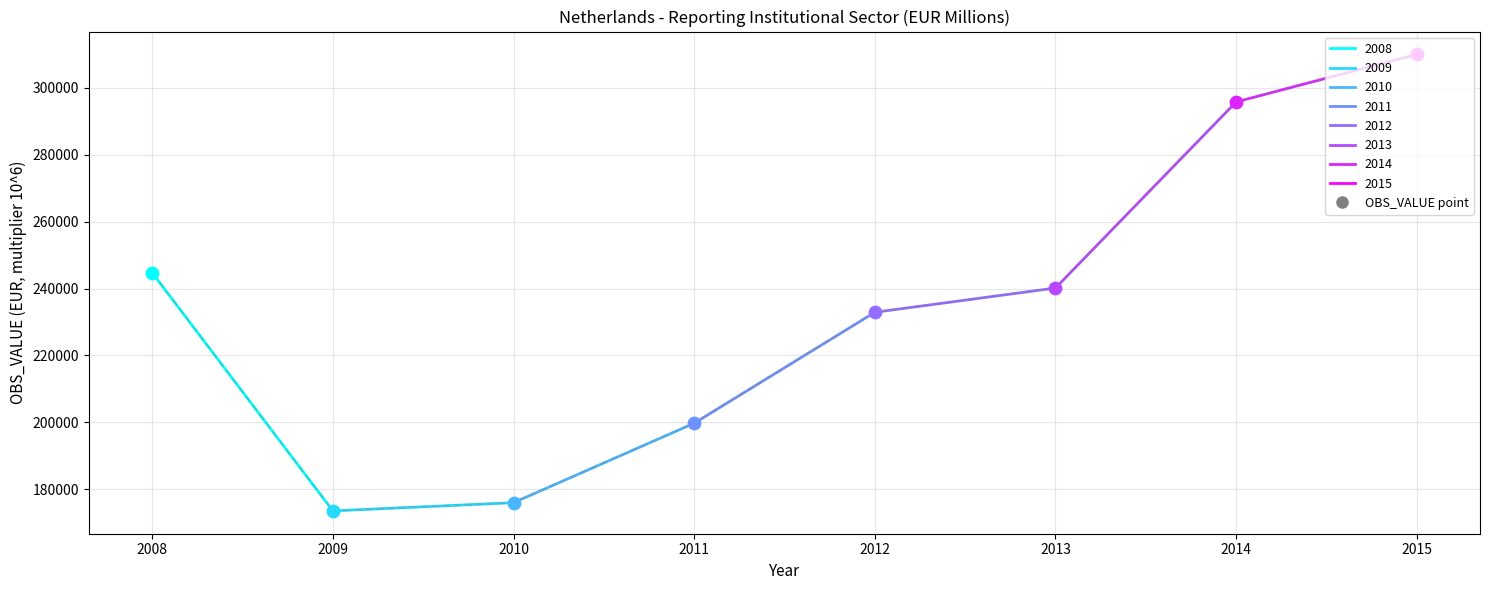

Which has a higher value, 2011 or 2013?

2013